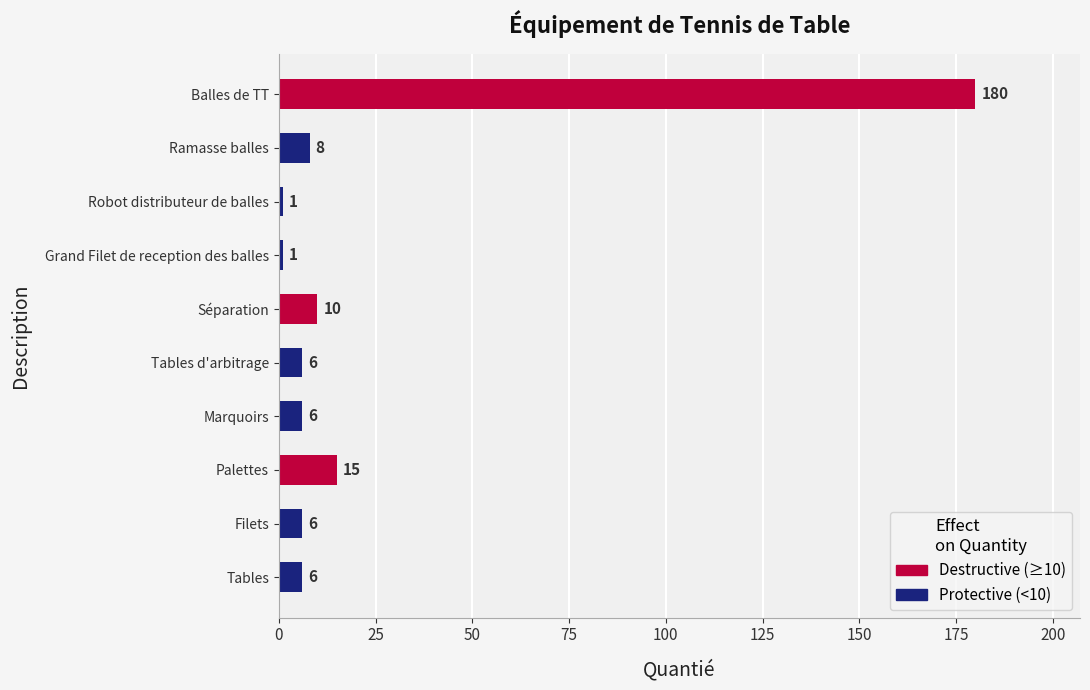

Reading bottom to top, extract all data points from this chart.

6	6	15	6	6	10	1	1	8	180